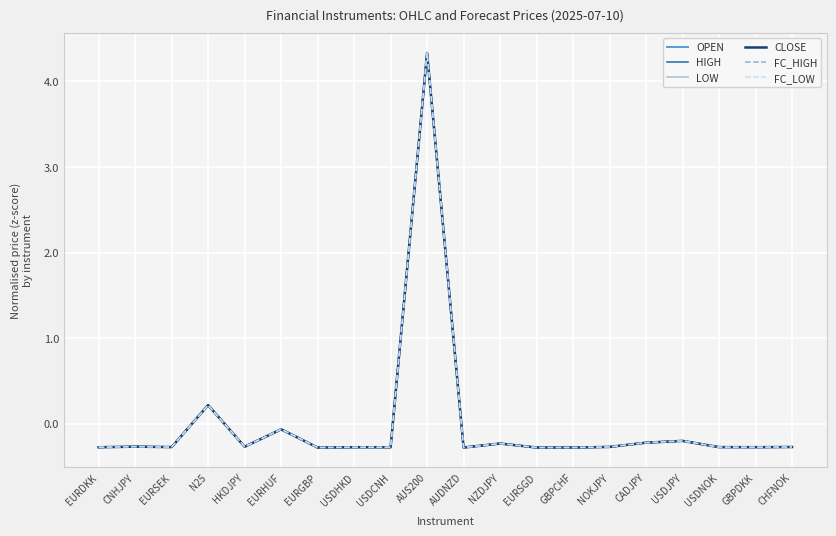

What is the difference between the maximum and minimum values in the LOW series?

4.6